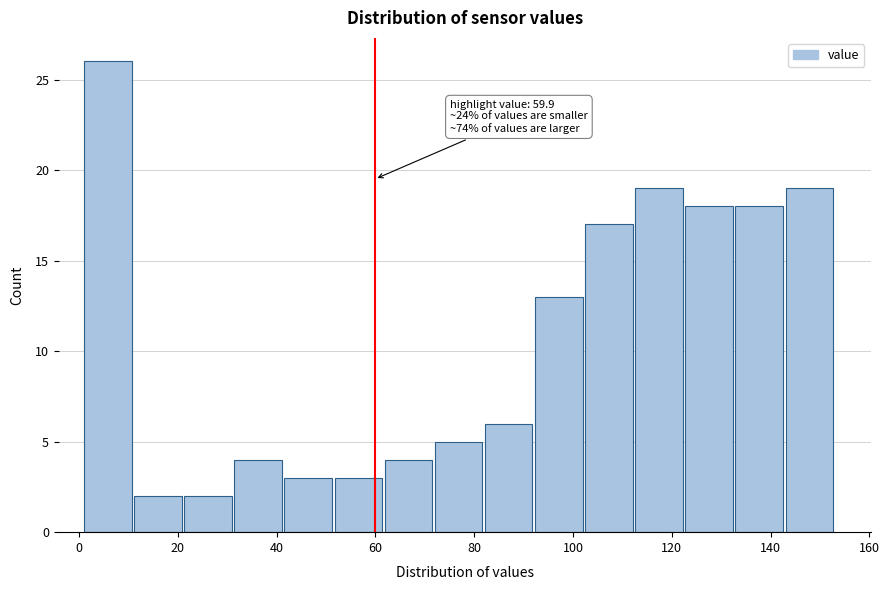

Over which range of the x-axis is the bar tallest?

2 to 12